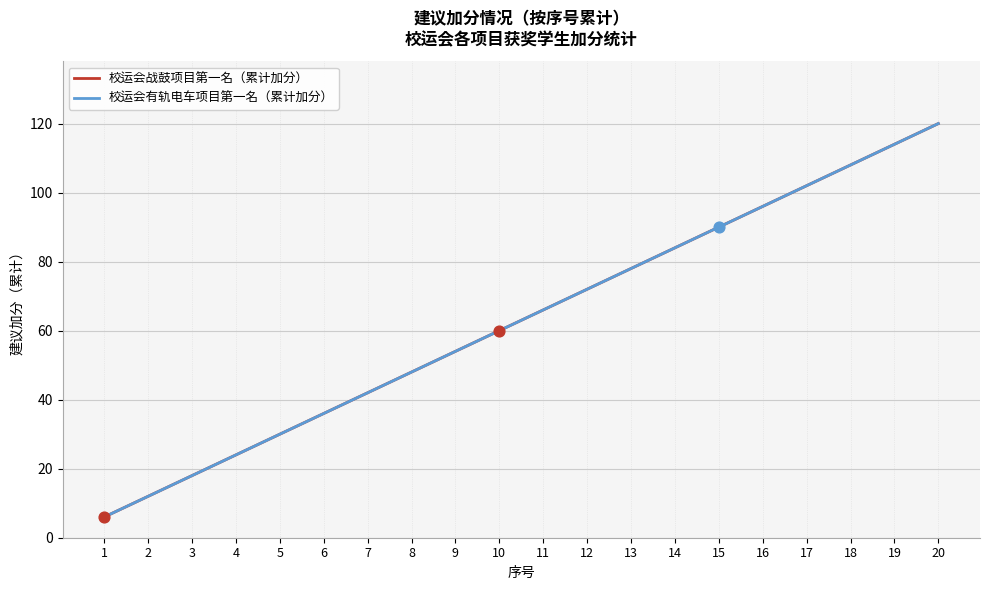

Does the chart have visible grid lines?

Yes